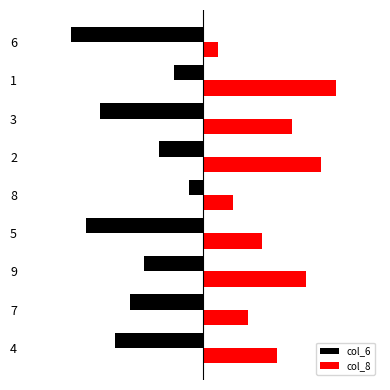

What are all the series names shown in the legend?

col_6, col_8